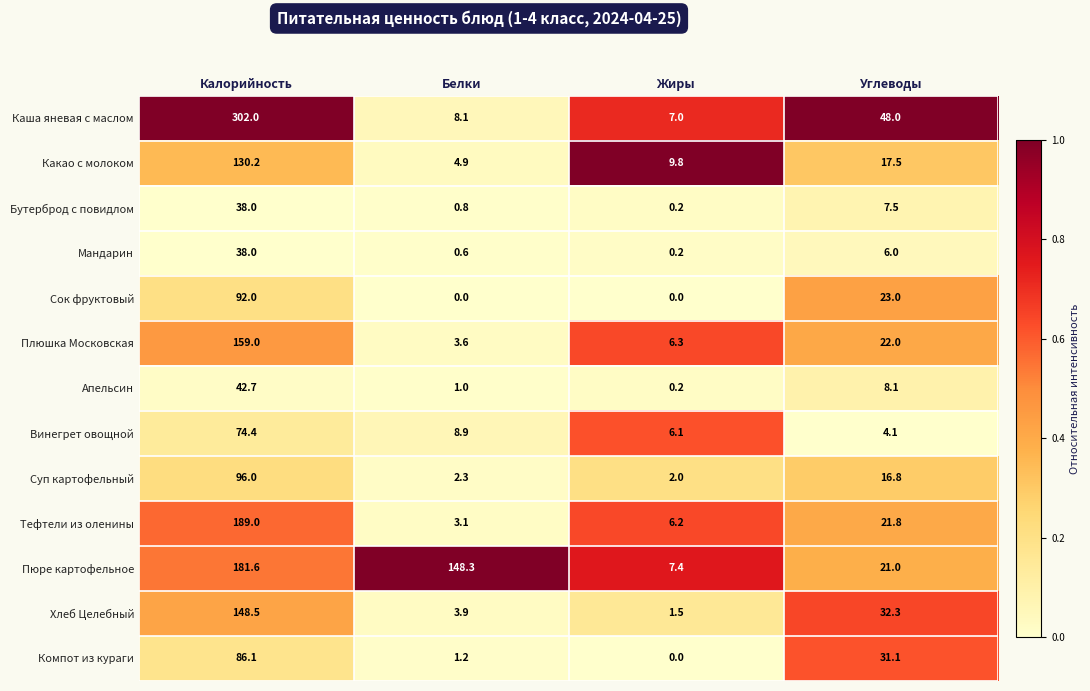

What is the total value across all series at Калорийность?

1577.5